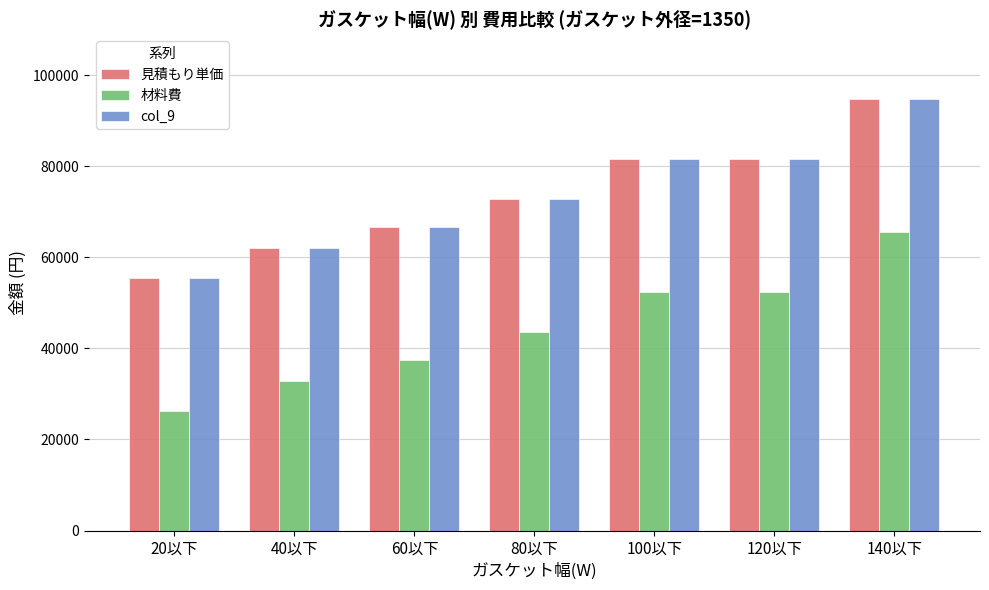

How many bars are there in each group?

3